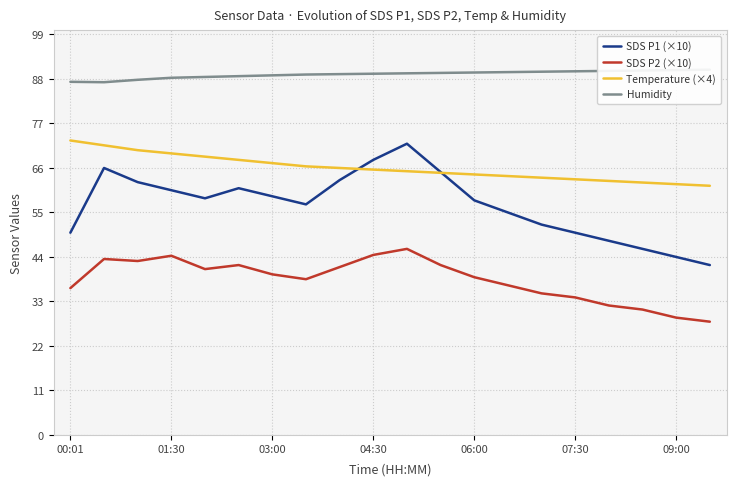

What is the minimum value for Temperature (×4)?

61.6